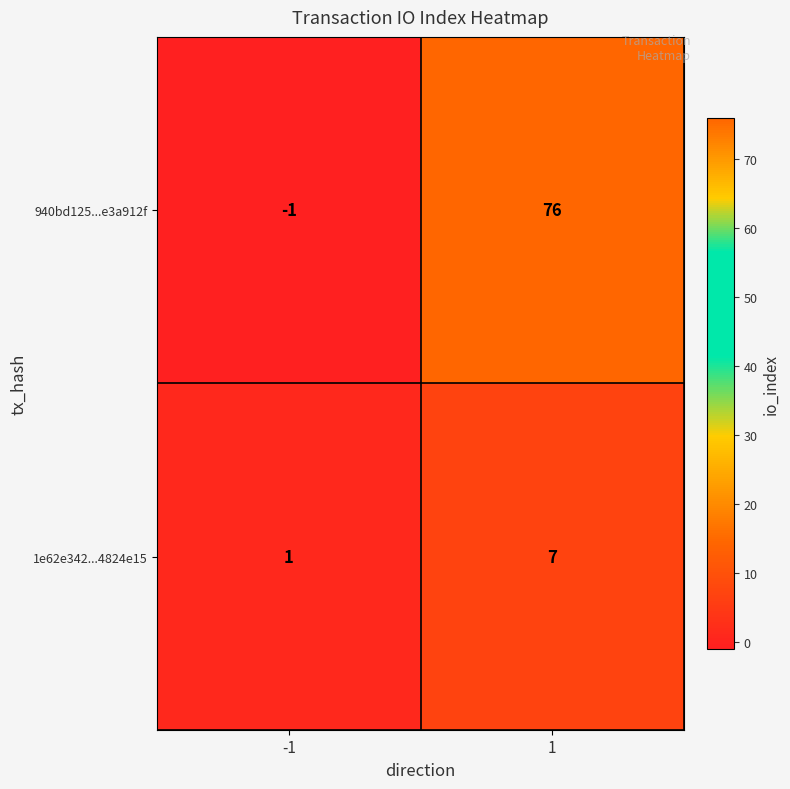

Reading left to right, transcribe all the data shown in this chart.

940bd125...e3a912f: -1=-1	1=76
1e62e342...4824e15: -1=1	1=7